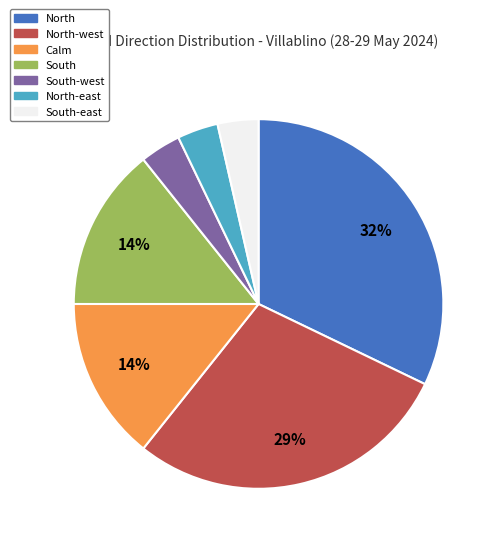

To the nearest percent, what is the average slice percentage?

14%